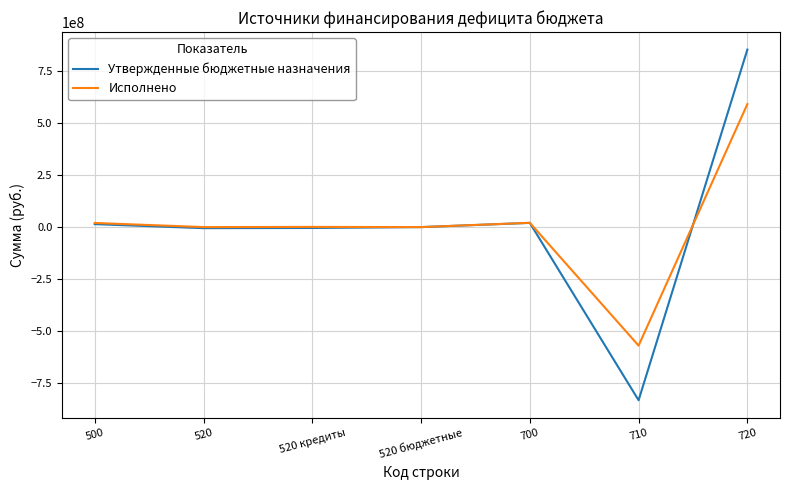

What is the maximum value shown in the chart?

853886722.3